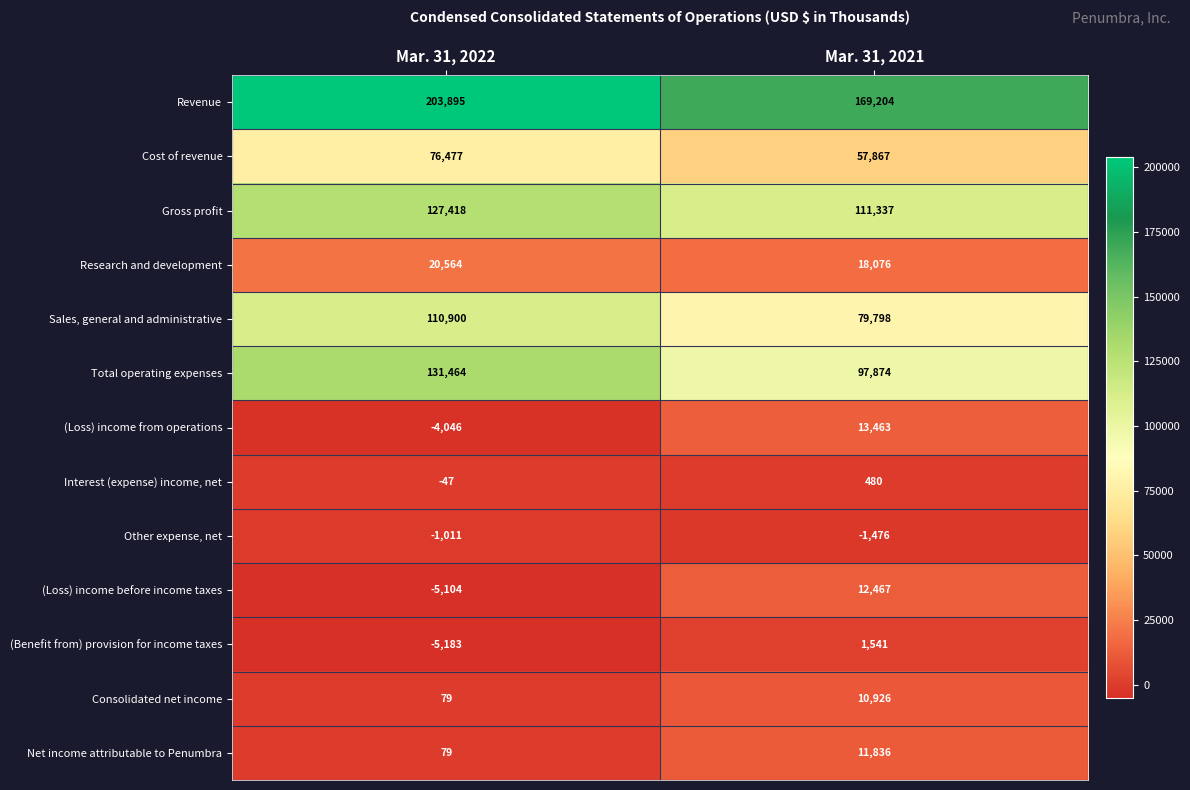

What is the maximum value shown in the chart?

203895